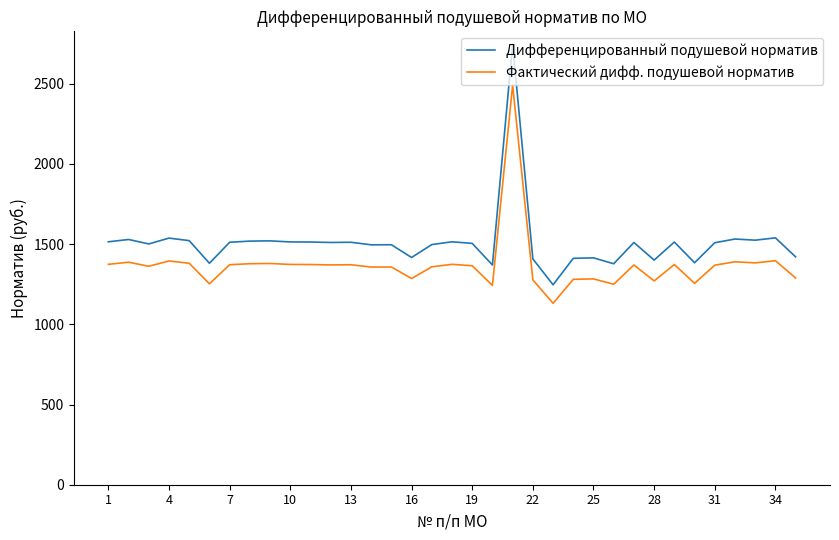

Which series has the largest range (max minus min)?

Дифференцированный подушевой норматив